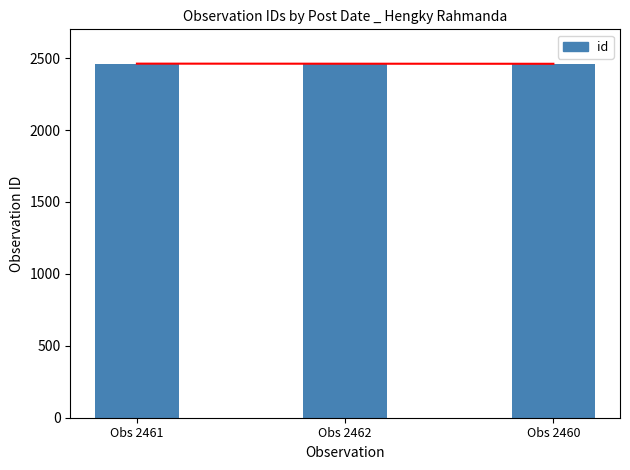

What is the approximate value at Obs 2462?

2462